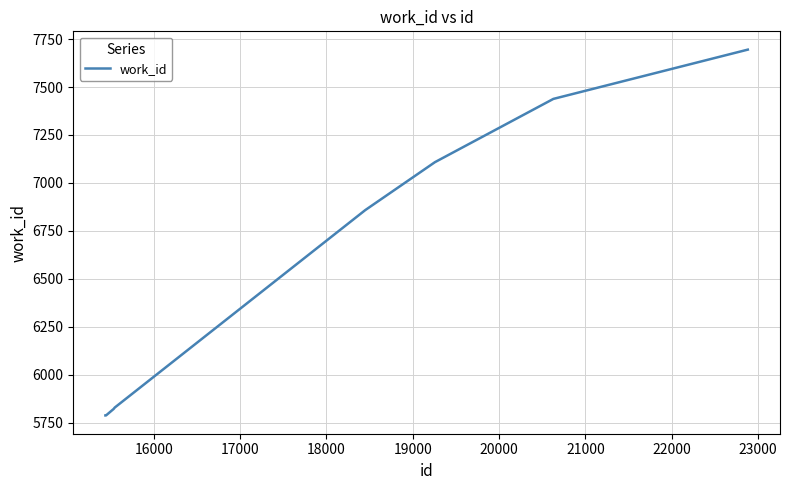

What is the minimum value shown in the chart?

5787